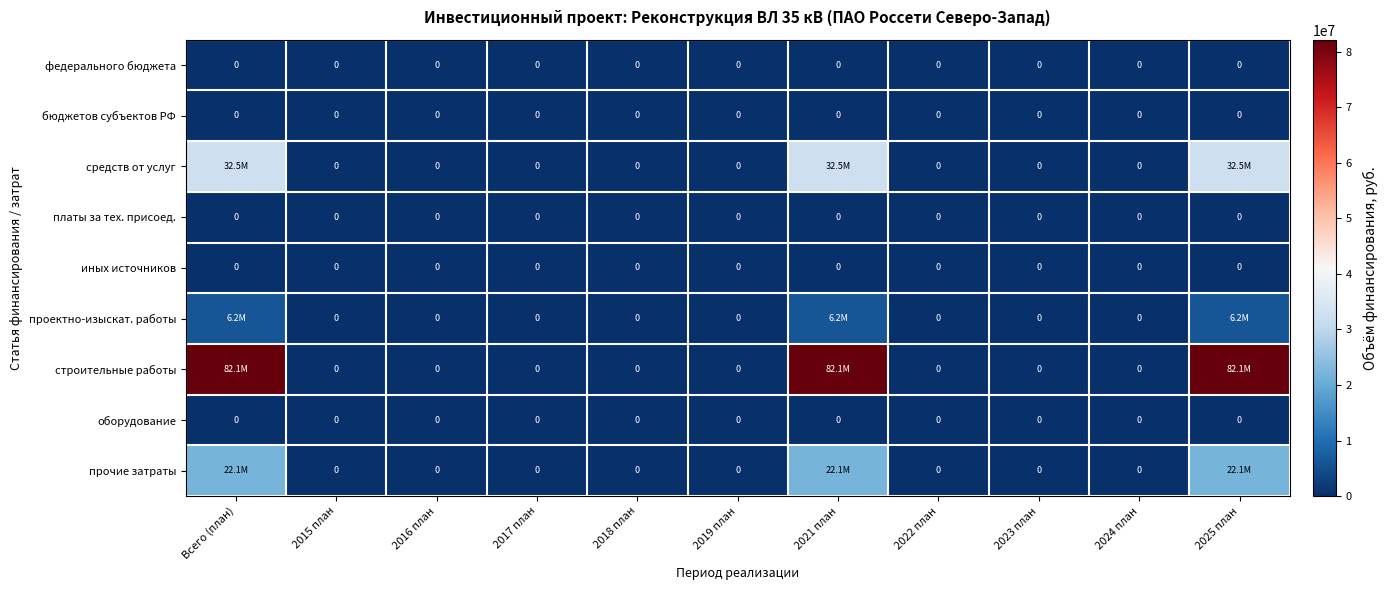

At how many categories does at least one series exceed 47184769?

3